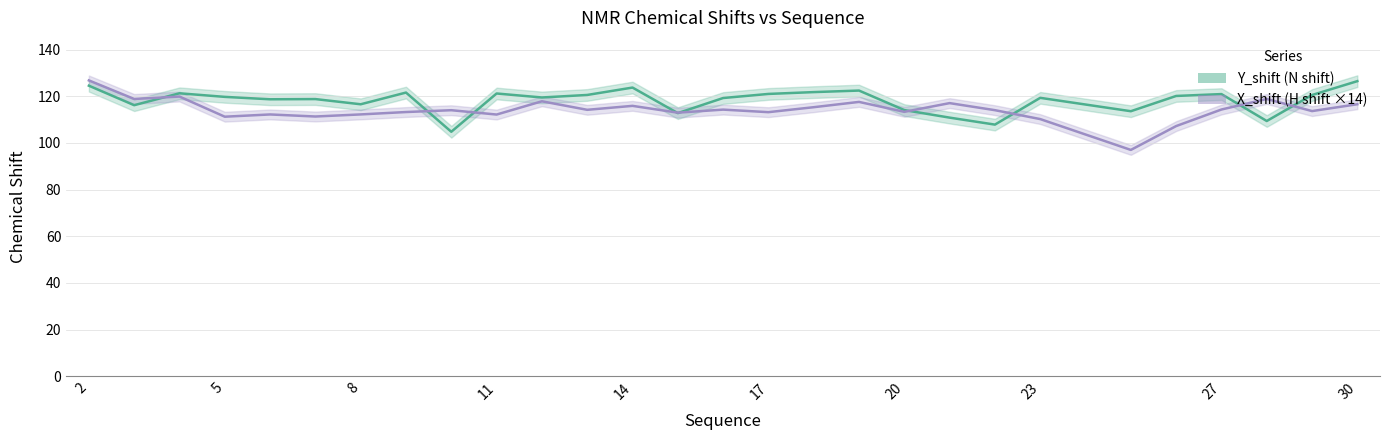

What is the average value of the X_shift series?

114.1